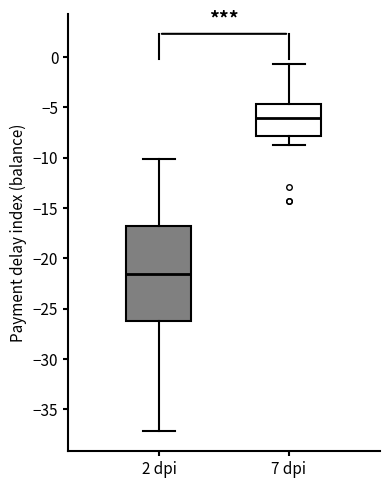

Which box is the tallest, from its lower edge to its upper edge?

2 dpi